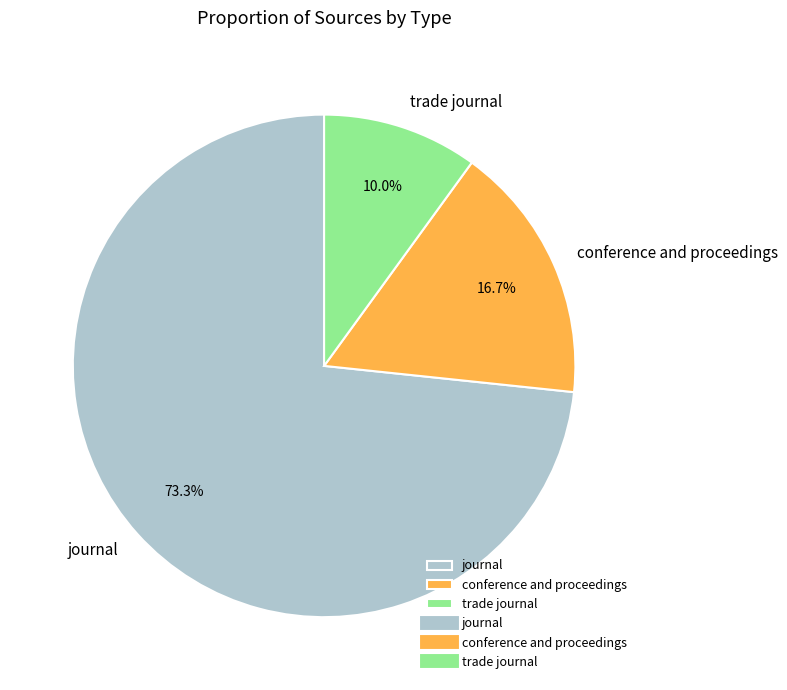

How many segments does this pie chart have?

3